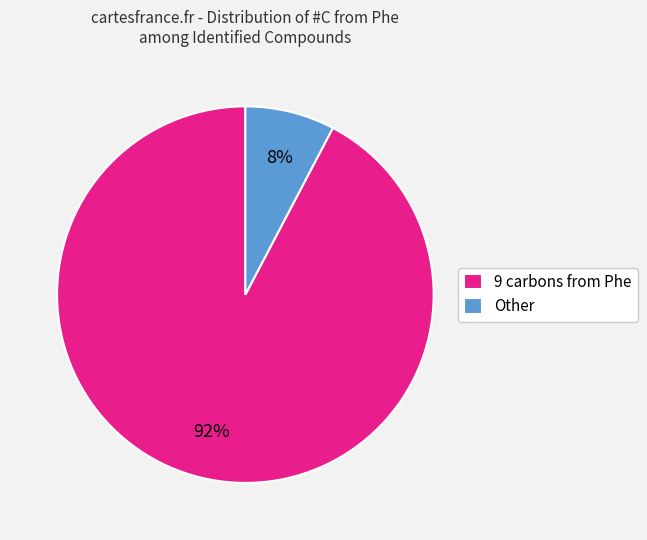

How many slices are in this pie chart?

2